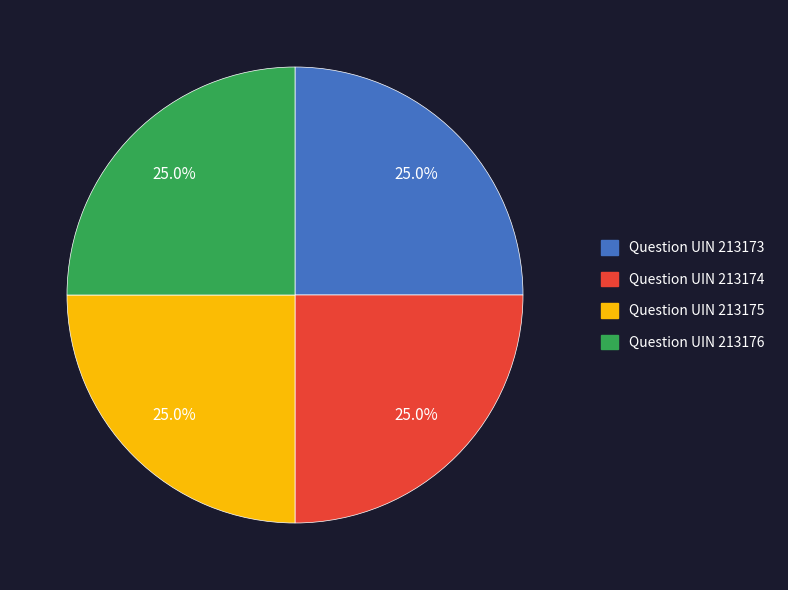

How many slices are in this pie chart?

4